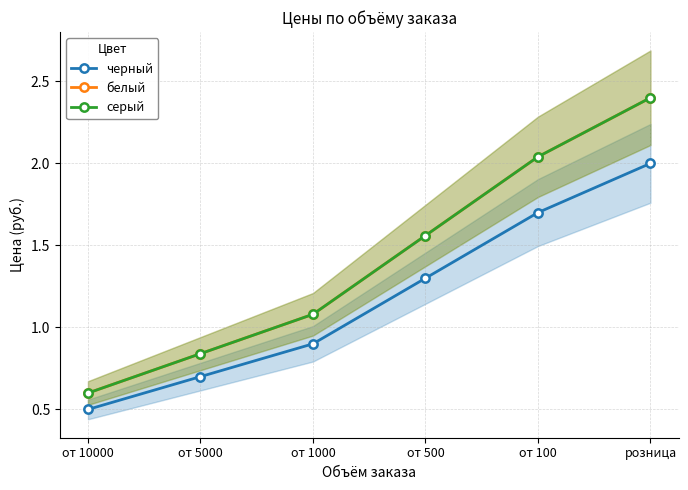

True or false: серый and черный intersect in this chart.

False